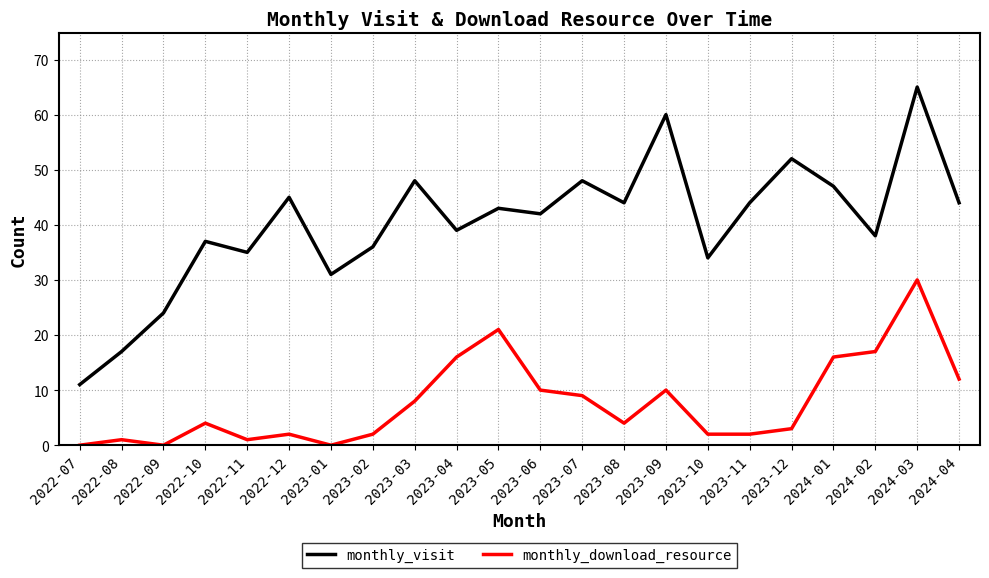

Reading left to right, what are all the values shown in this chart?

monthly_visit: 2022-07=11	2022-08=17	2022-09=24	2022-10=37	2022-11=35	2022-12=45	2023-01=31	2023-02=36	2023-03=48	2023-04=39	2023-05=43	2023-06=42	2023-07=48	2023-08=44	2023-09=60	2023-10=34	2023-11=44	2023-12=52	2024-01=47	2024-02=38	2024-03=65	2024-04=44
monthly_download_resource: 2022-07=0	2022-08=1	2022-09=0	2022-10=4	2022-11=1	2022-12=2	2023-01=0	2023-02=2	2023-03=8	2023-04=16	2023-05=21	2023-06=10	2023-07=9	2023-08=4	2023-09=10	2023-10=2	2023-11=2	2023-12=3	2024-01=16	2024-02=17	2024-03=30	2024-04=12